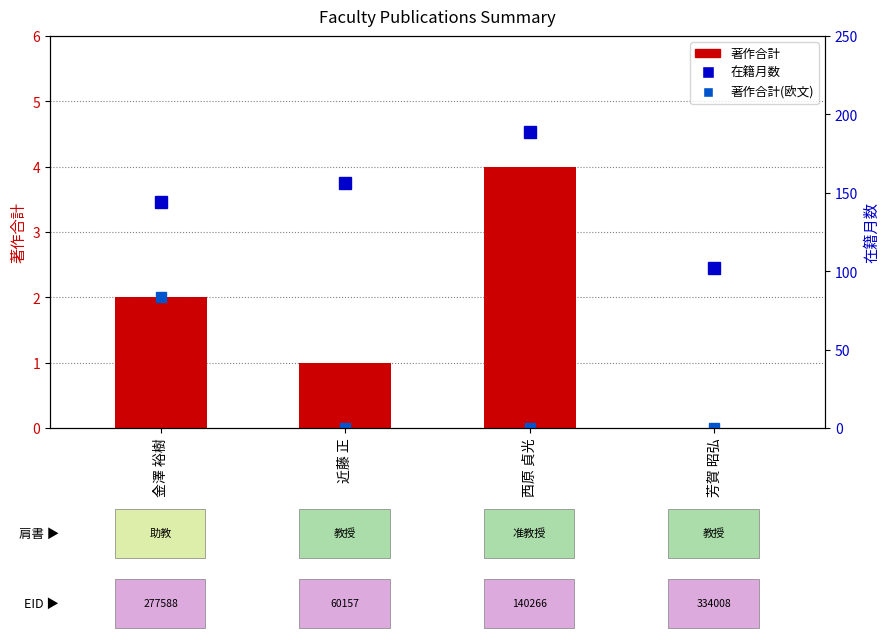

Which has a higher value, 芳賀 昭弘 or 金澤 裕樹?

金澤 裕樹